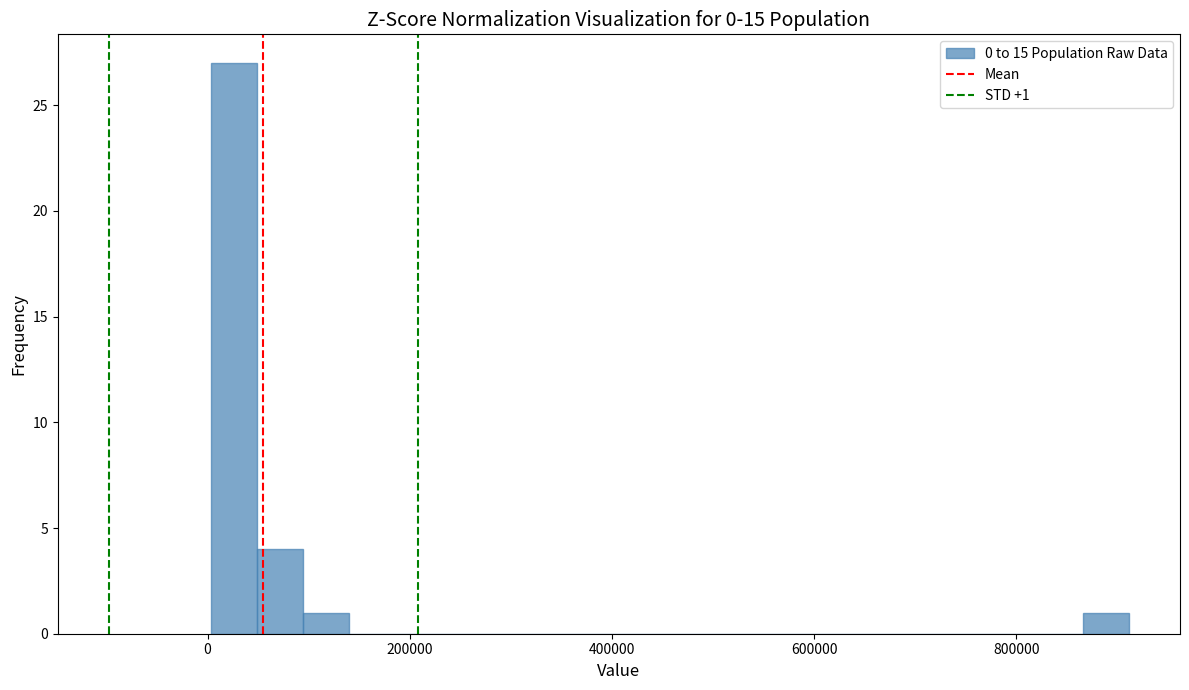

Read against the x-axis, roughly where is the centre of the tallest bar?

20000